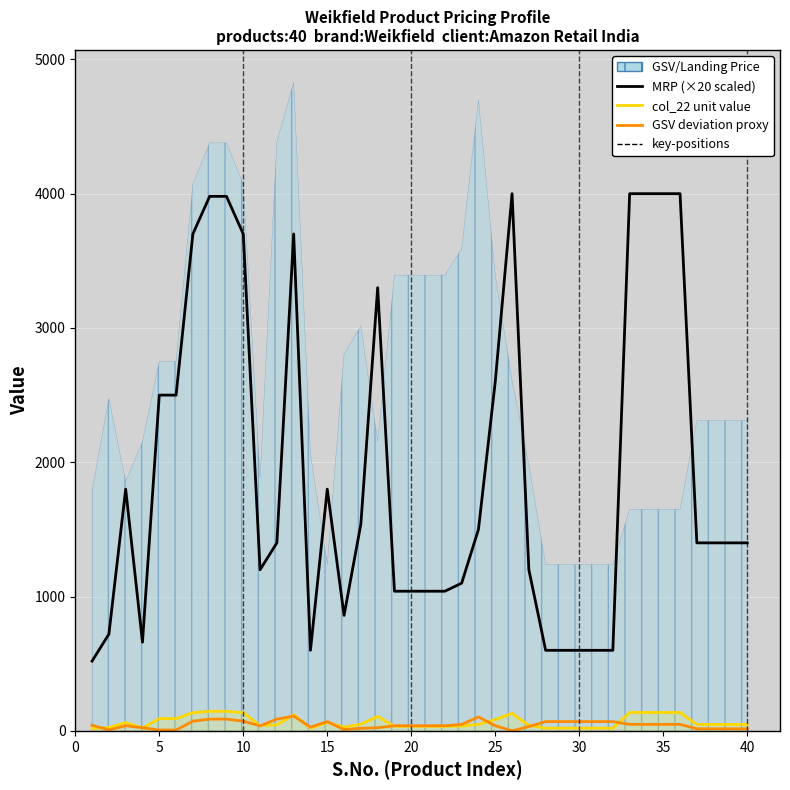

The MRP (×20 scaled) series shows 2231.7 at 38. True or false?

False